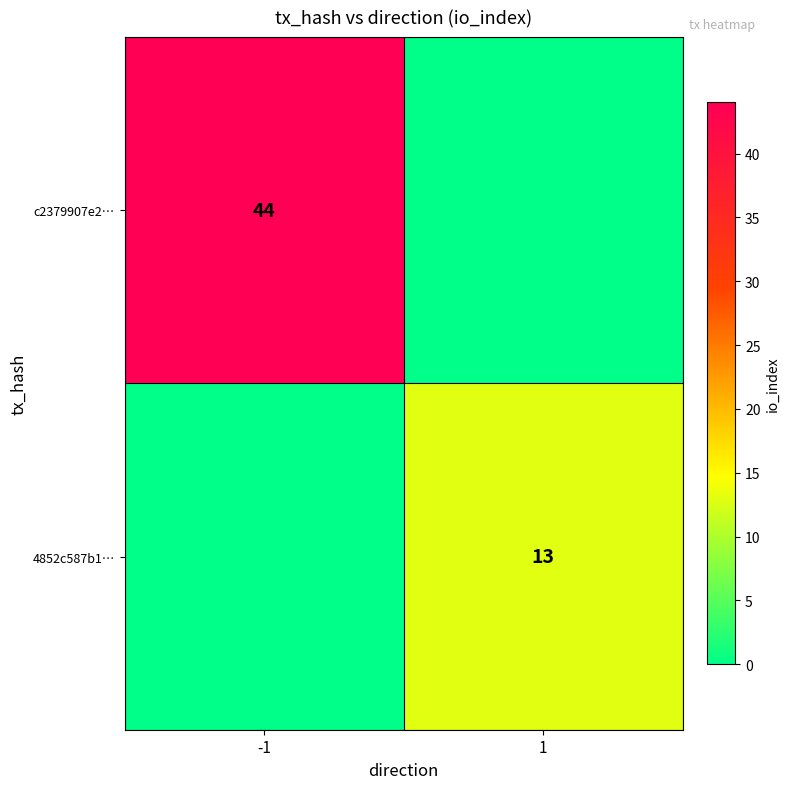

Is the value of 4852c587b1… at 1 greater than the value of c2379907e2… at -1?

No